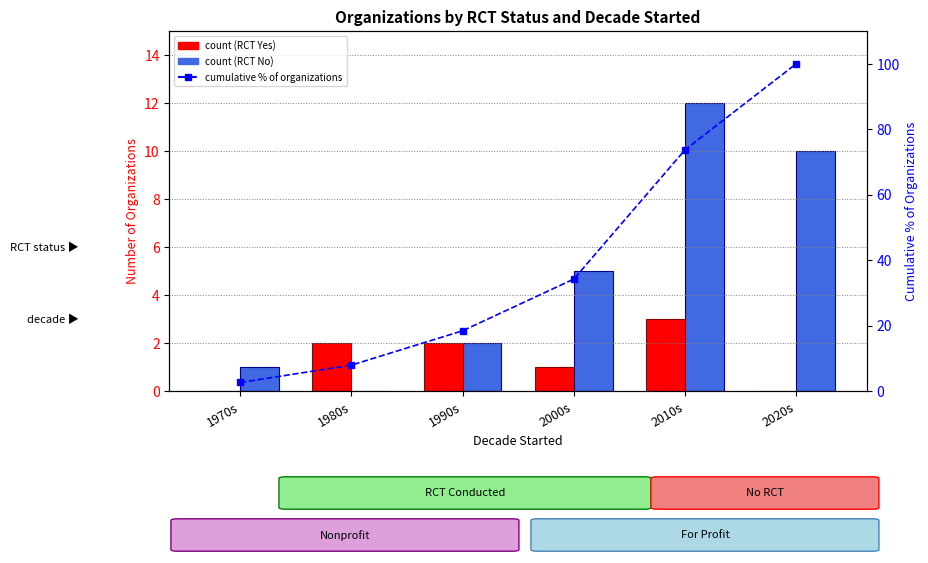

What is the difference between the Cumulative % values at 1990s and 2000s?

15.8